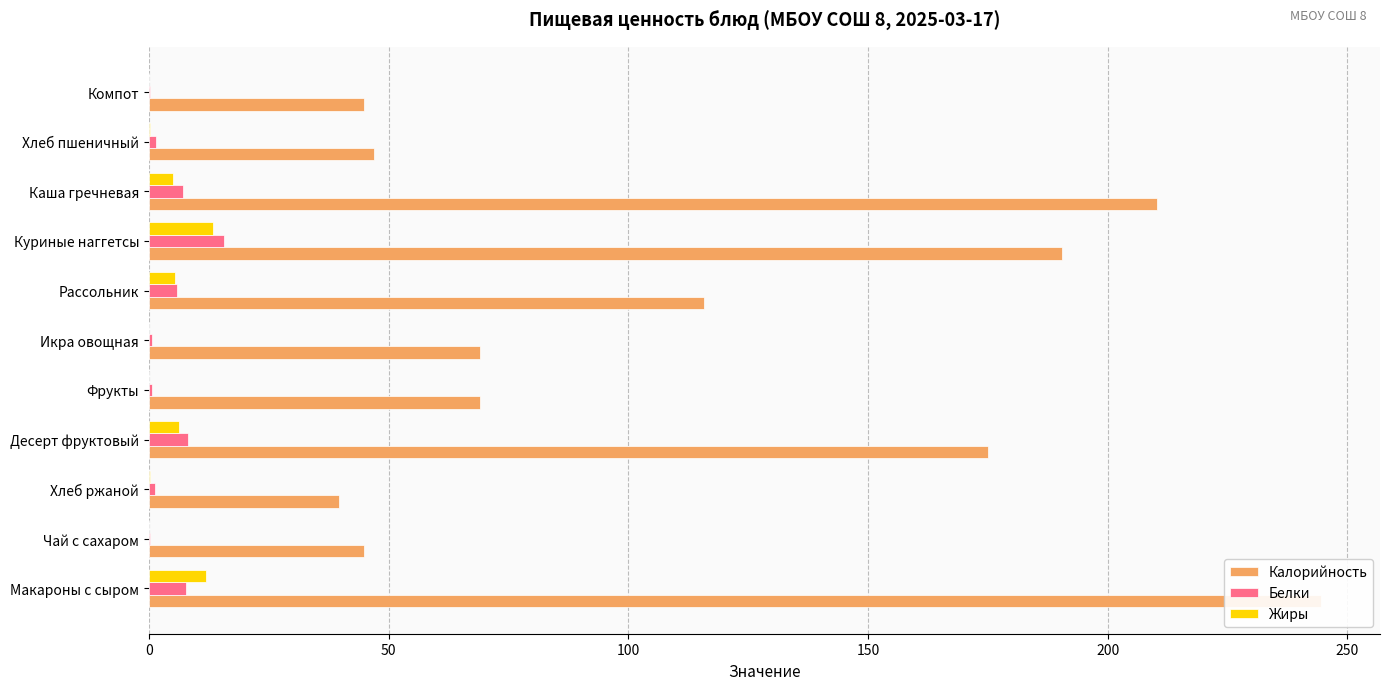

Reading left to right, transcribe all the data shown in this chart.

Калорийность: 244.6	44.8	39.6	175.0	69.0	69.0	115.7	190.5	210.3	47.0	44.8
Белки: 7.8	0.2	1.3	8.2	0.6	0.6	5.8	15.8	7.2	1.5	0.2
Жиры: 11.9	0.0	0.2	6.2	0.0	0.0	5.5	13.3	5.1	0.2	0.0